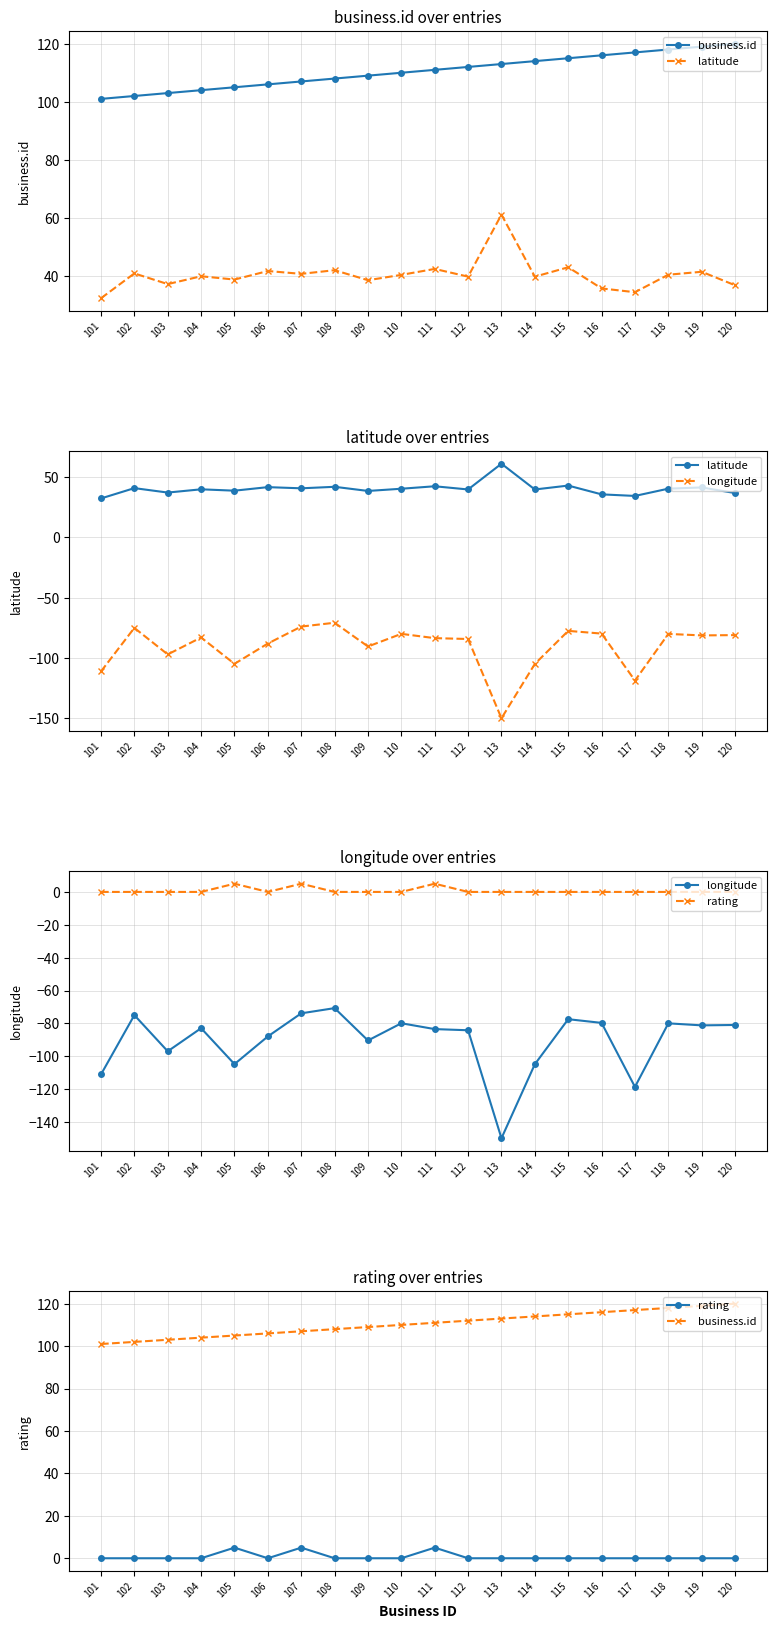

What is the total value across all series at 110?

70.5